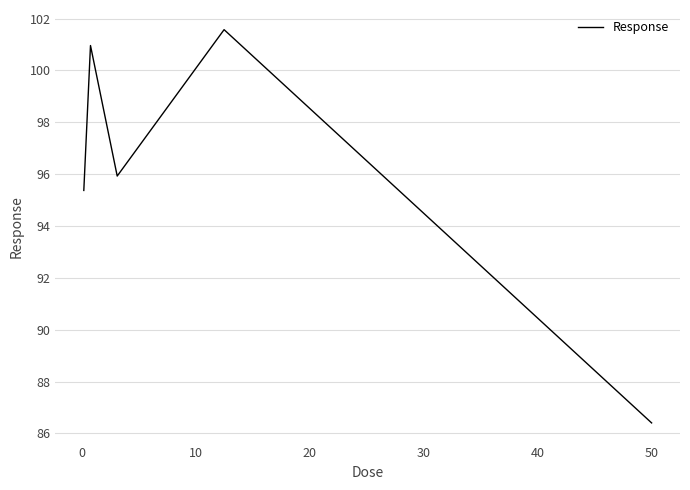

What is the average value?

96.0